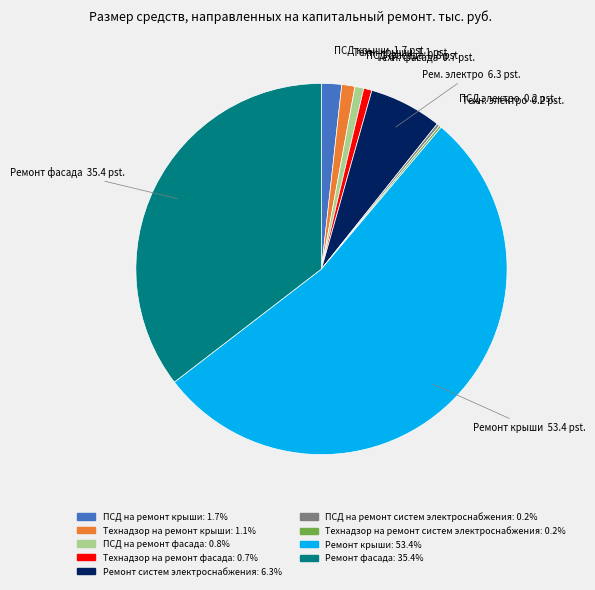

What is the largest slice in the pie chart?

Ремонт крыши